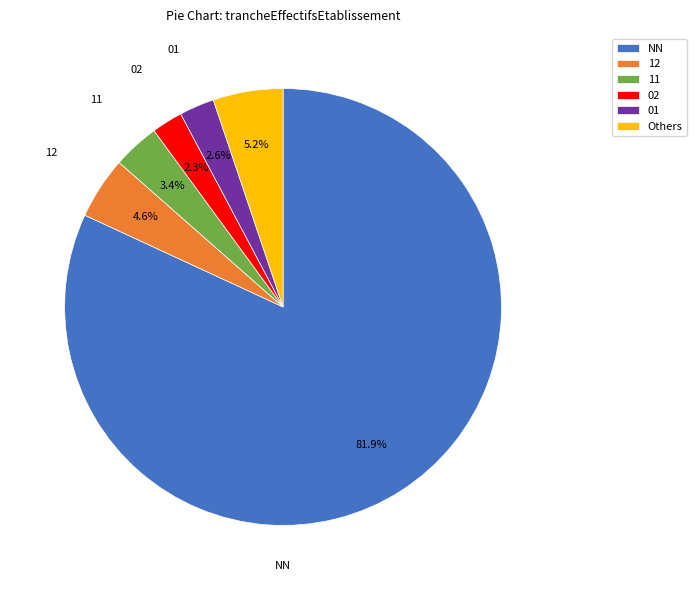

Is the sum of 12 and NN greater than half?

Yes